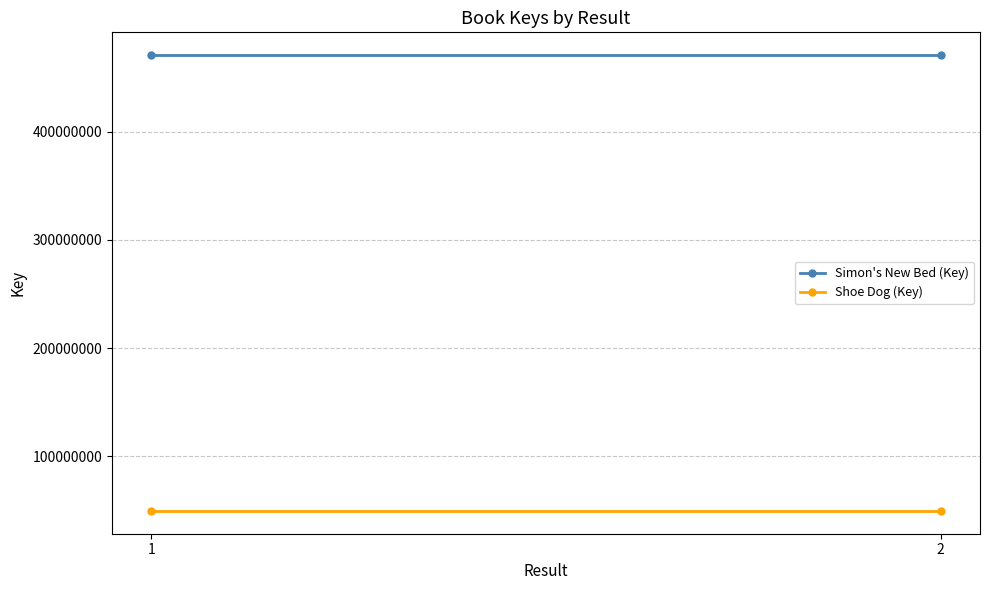

Which series has the largest total across all categories?

Simon's New Bed (Key)